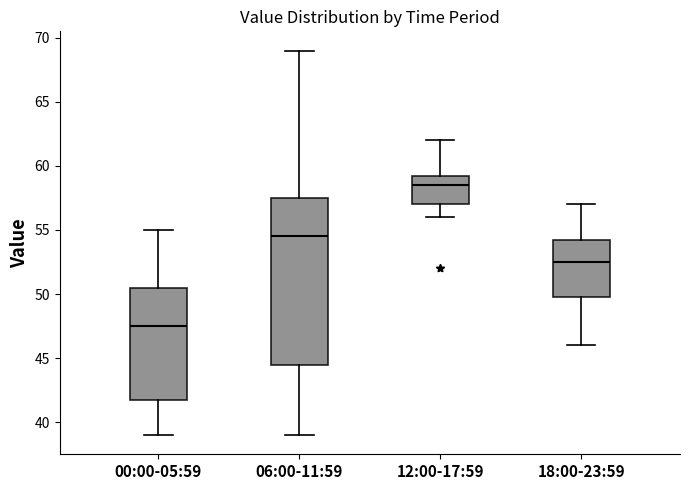

Reading left to right, transcribe this box plot: for each box, give where its median line is, the range the box spans, and where its two whiskers end, as read against the y-axis. The values are not printed on the chart, so give them approximately, as read against the axis.

00:00-05:59: median 47.5, box 42.0 to 50.5, whiskers 39.0 to 55.0
06:00-11:59: median 54.5, box 44.5 to 57.5, whiskers 39.0 to 69.0
12:00-17:59: median 58.5, box 57.0 to 59.5, whiskers 56.0 to 62.0
18:00-23:59: median 52.5, box 50.0 to 54.5, whiskers 46.0 to 57.0